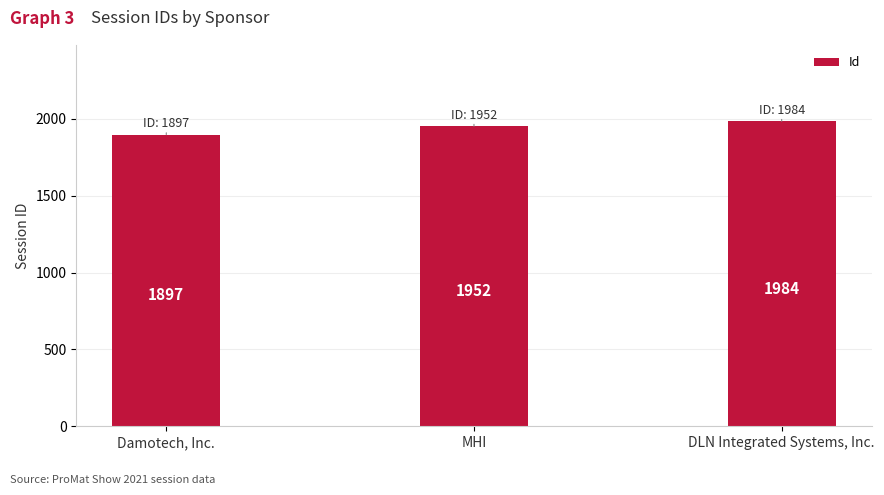

What is the change in value from Damotech, Inc. to MHI?

+55